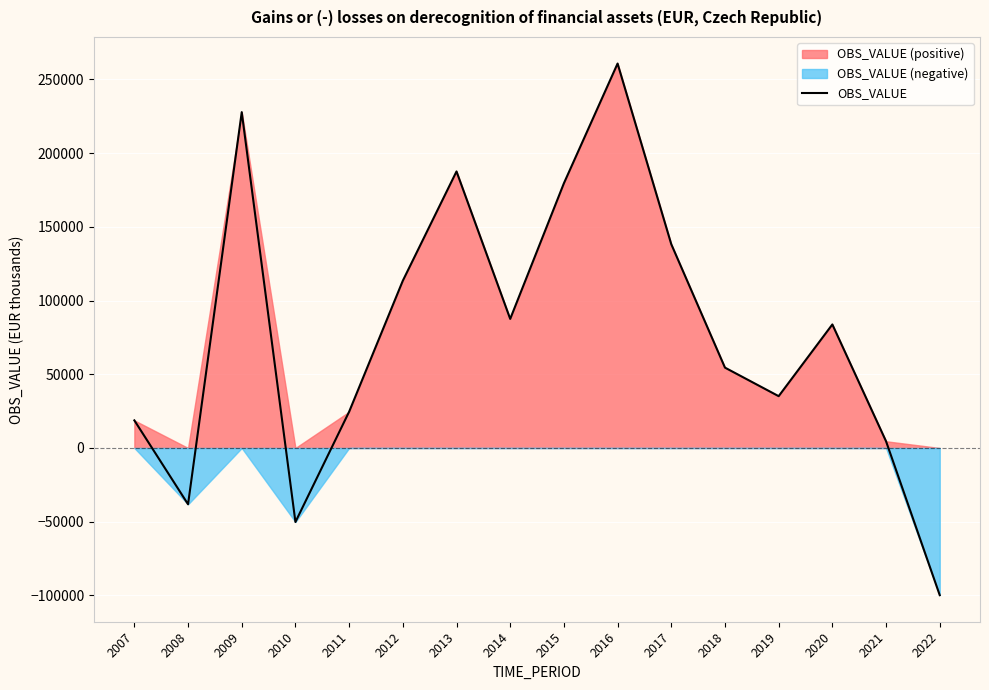

Where does the data first go above 83776?

2009